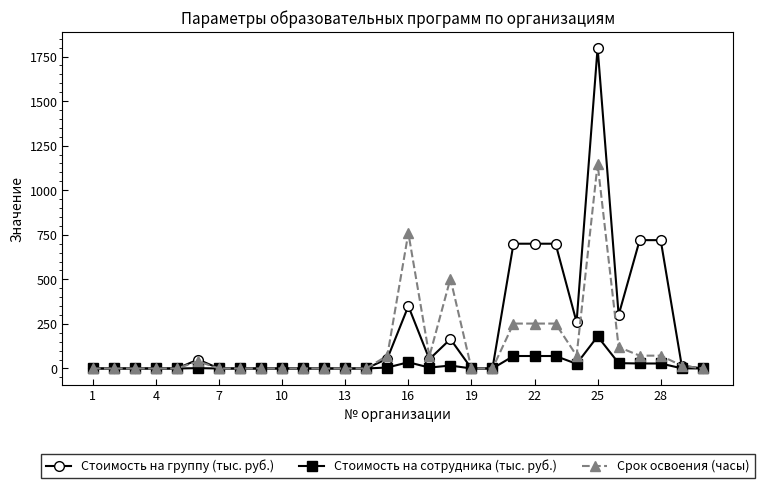

How many series are shown in this chart?

3